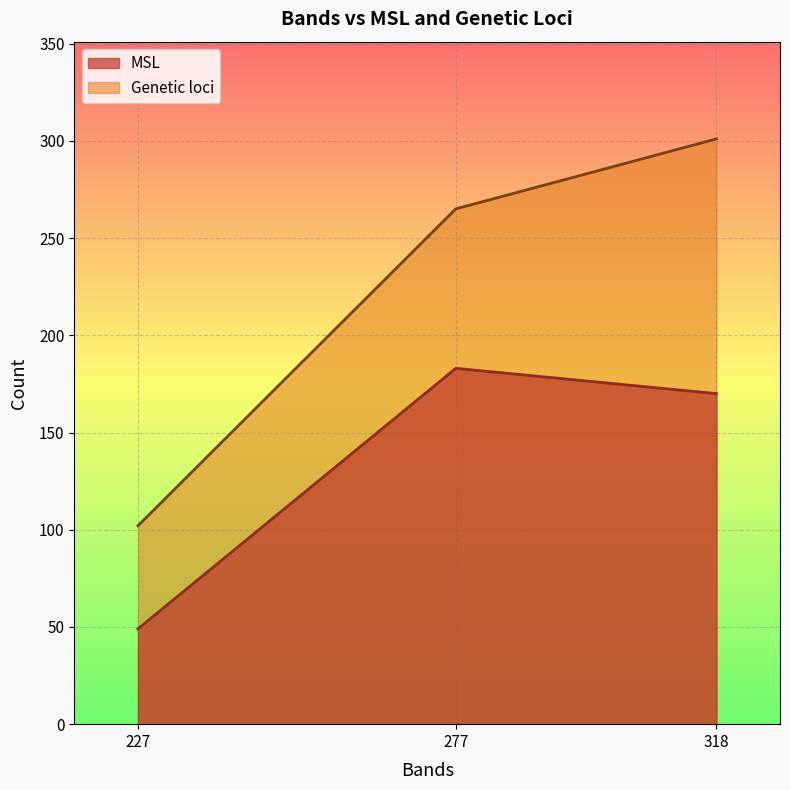

Does the chart display data point markers on the line(s)?

No